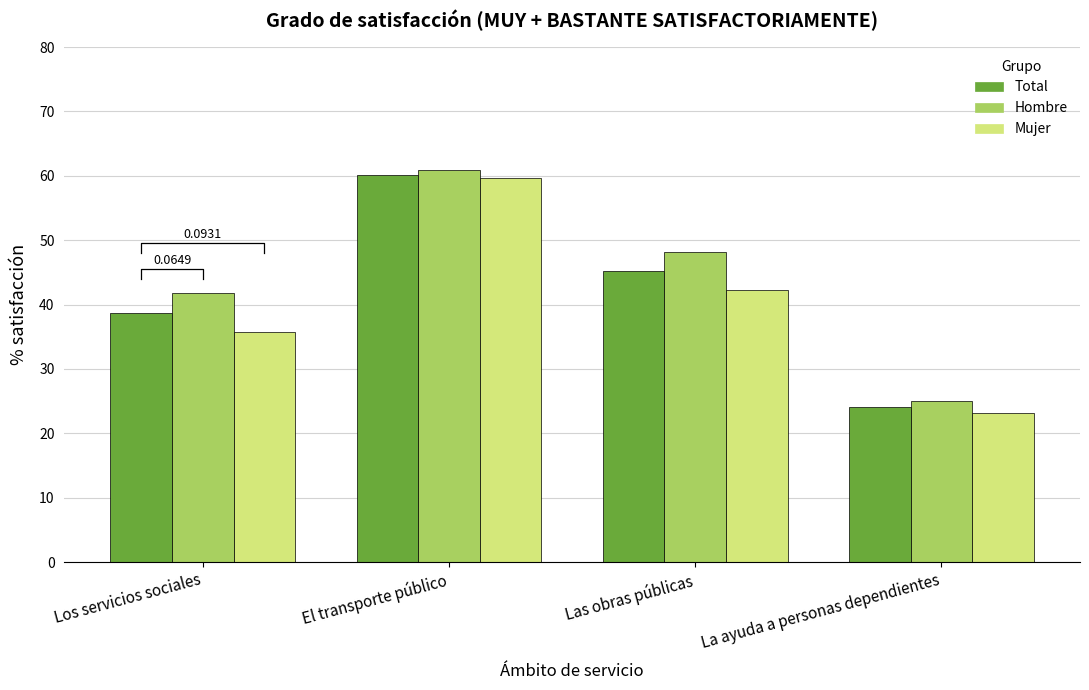

Between Los servicios sociales and El transporte público, which is larger?

El transporte público